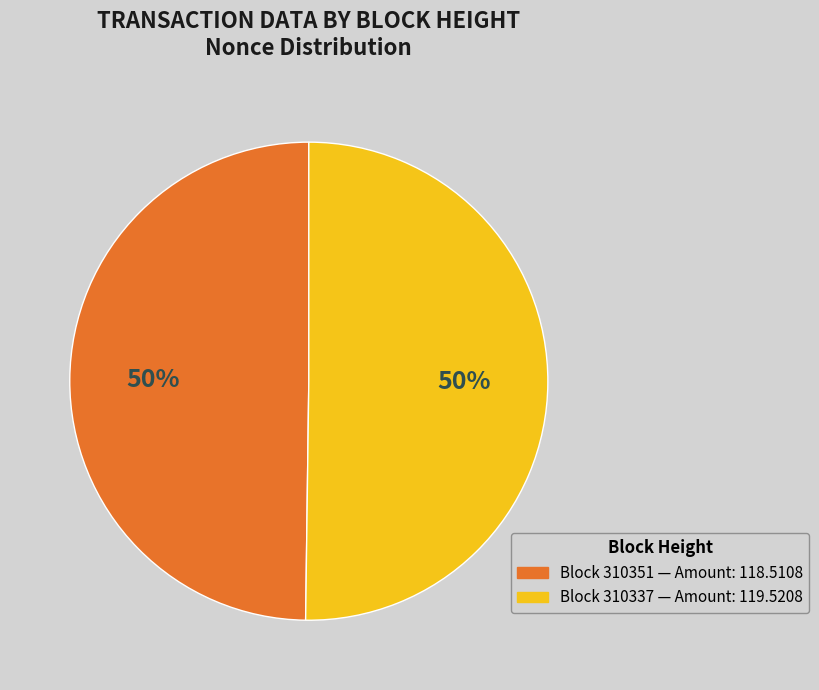

How many slices are in this pie chart?

2